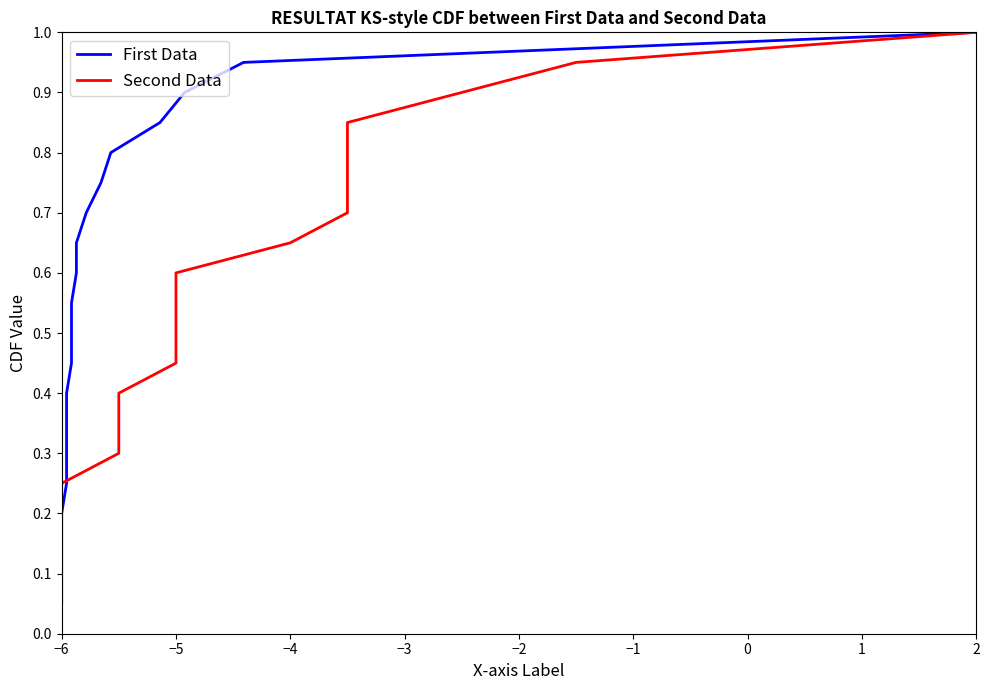

What is the maximum value shown in the chart?

1.0